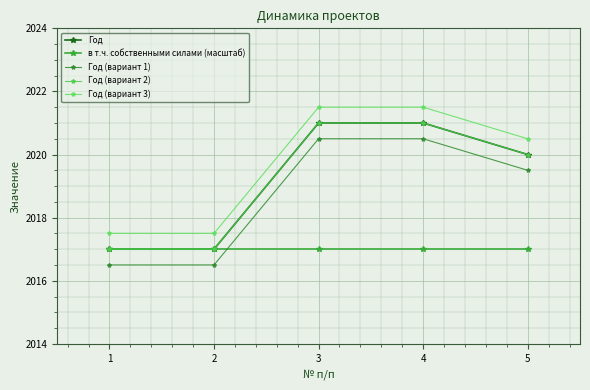

What is the value of the Год (вариант 1) point at the 4th from the left?

2020.5